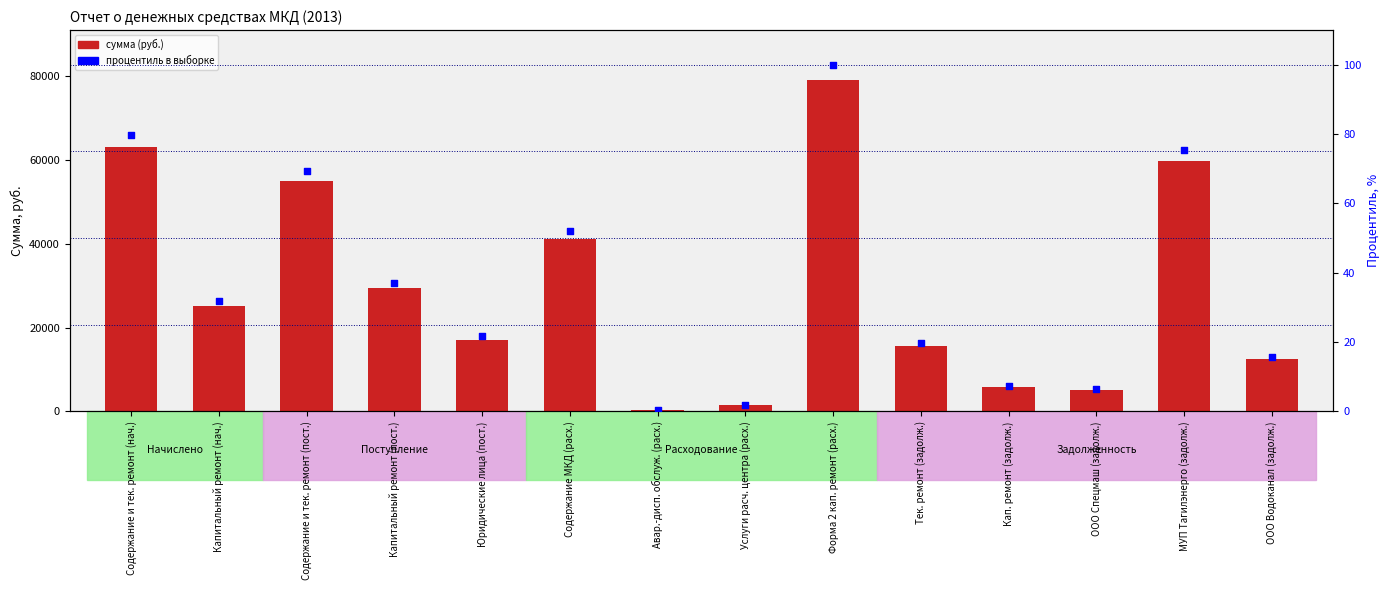

Is the value of сумма (руб.) at Содержание и тек. ремонт (пост.) greater than the value of процентиль в выборке at Содержание МКД (расх.)?

Yes